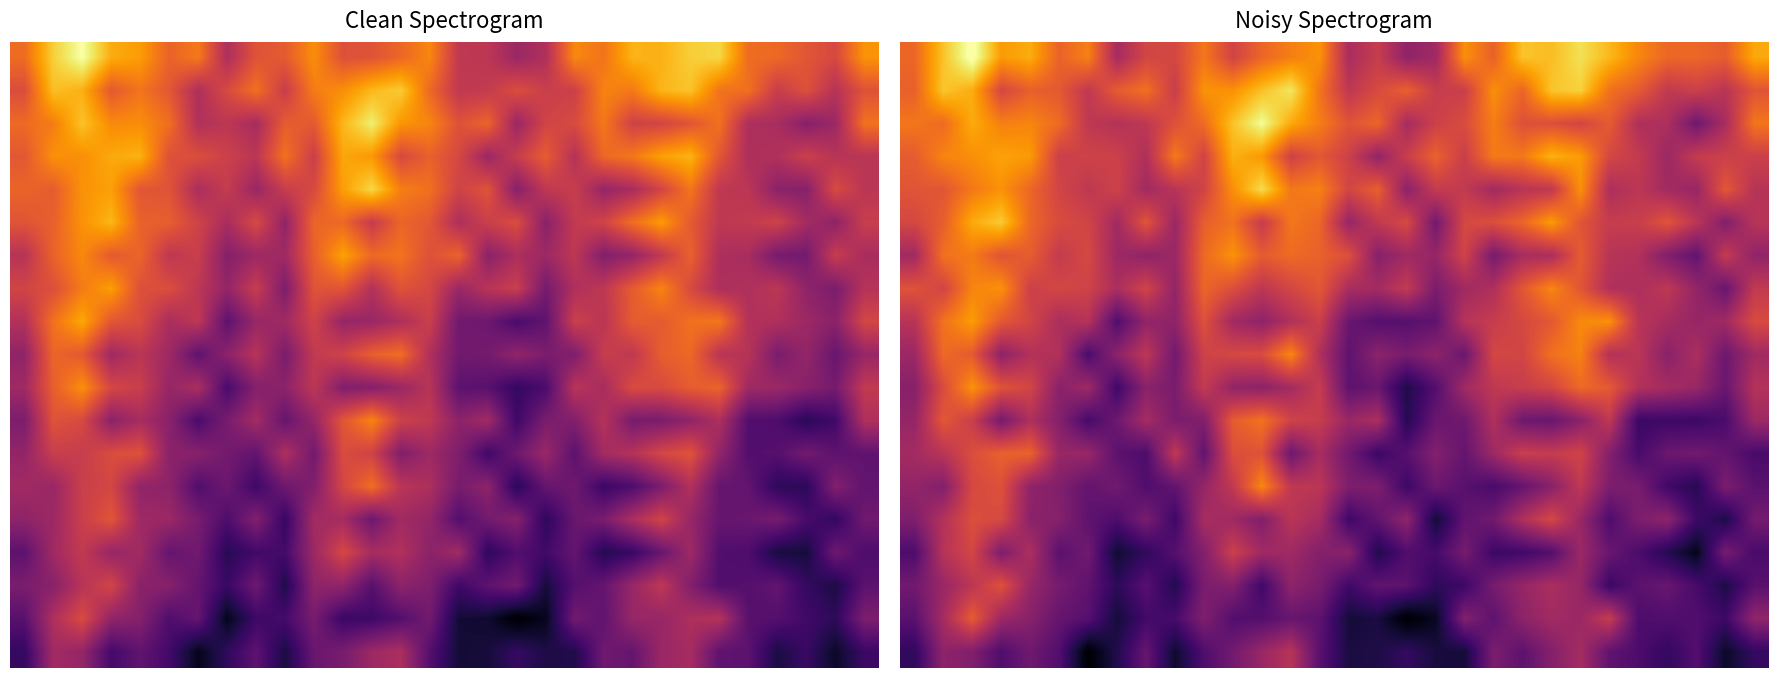

What is the smallest value displayed?

-141.7